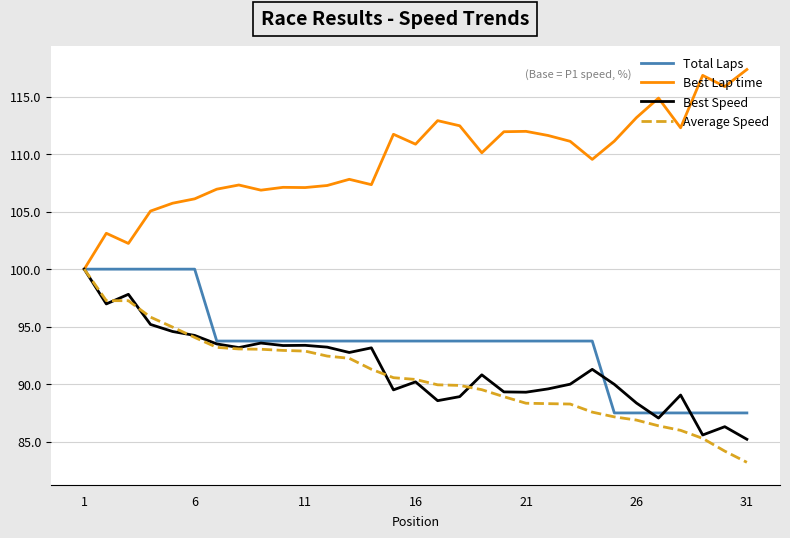

What is the minimum value shown in the chart?

83.2